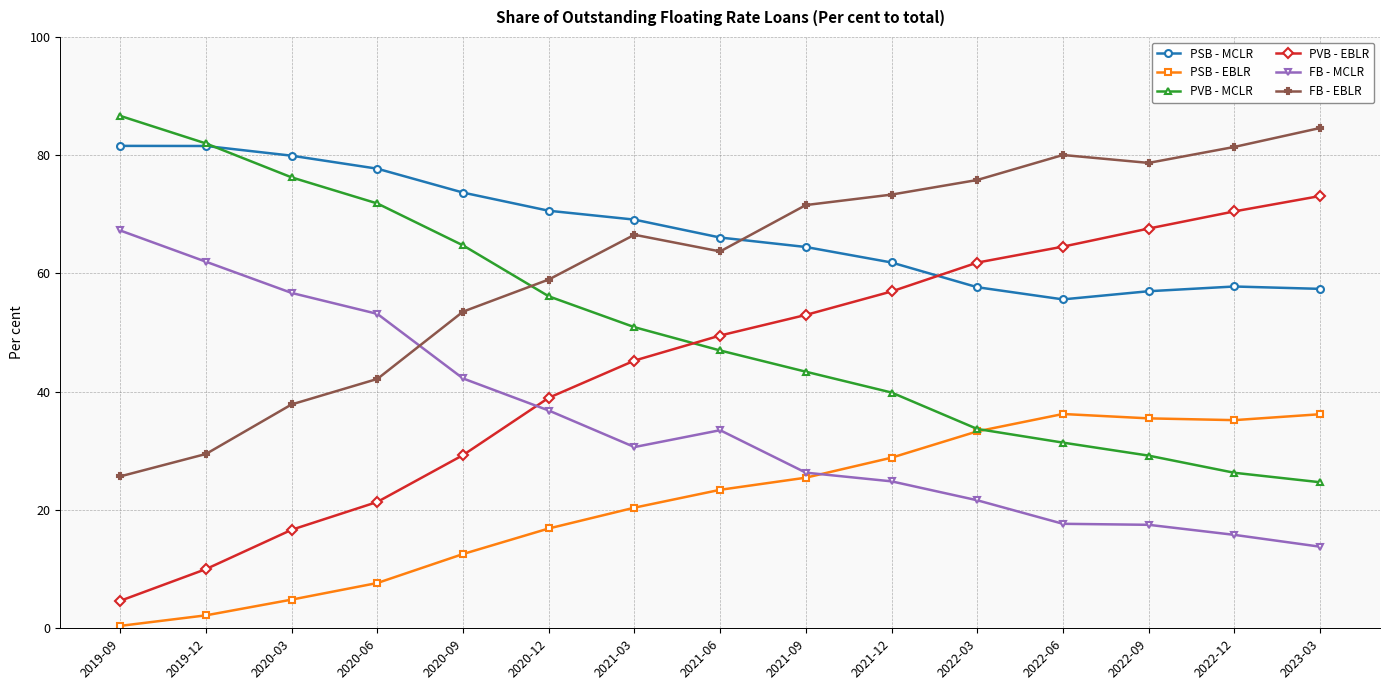

Which series has the largest total across all categories?

PSB - MCLR